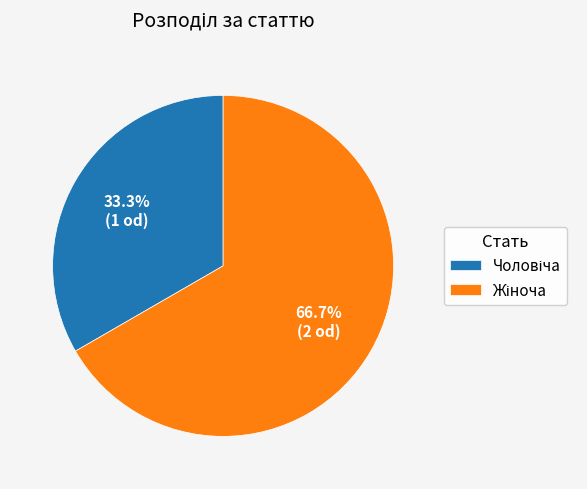

Is there a majority slice in this chart?

Yes